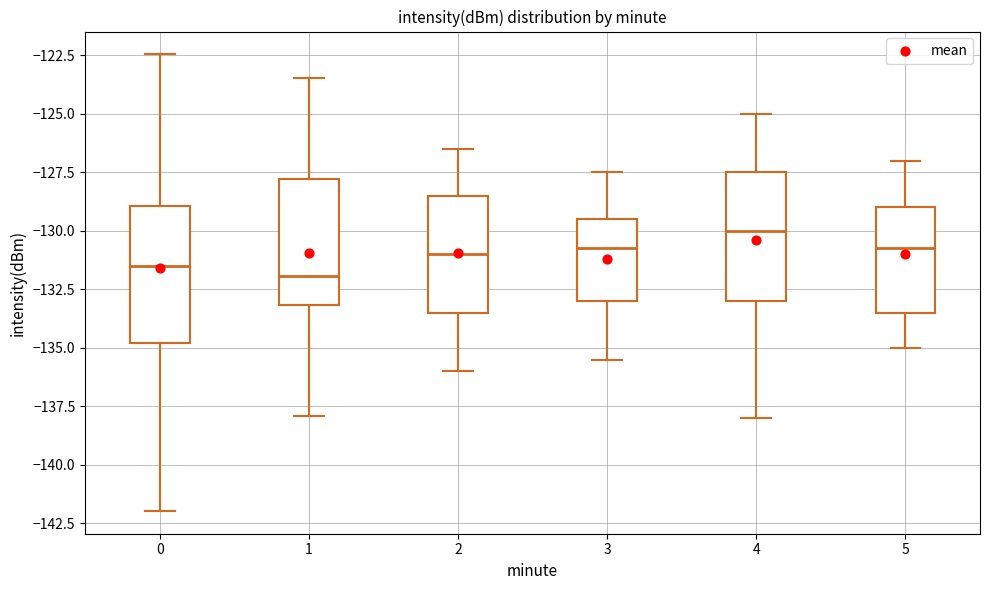

Reading left to right, read every box against the y-axis: the position of its median line, the range the box covers, and the ends of its whiskers. The values are not printed on the chart, so give them approximately, as read against the axis.

0: median -131.5, box -135.0 to -129.0, whiskers -142.0 to -122.5
1: median -132.0, box -133.0 to -128.0, whiskers -138.0 to -123.5
2: median -131.0, box -133.5 to -128.5, whiskers -136.0 to -126.5
3: median -130.5, box -133.0 to -129.5, whiskers -135.5 to -127.5
4: median -130.0, box -133.0 to -127.5, whiskers -138.0 to -125.0
5: median -130.5, box -133.5 to -129.0, whiskers -135.0 to -127.0